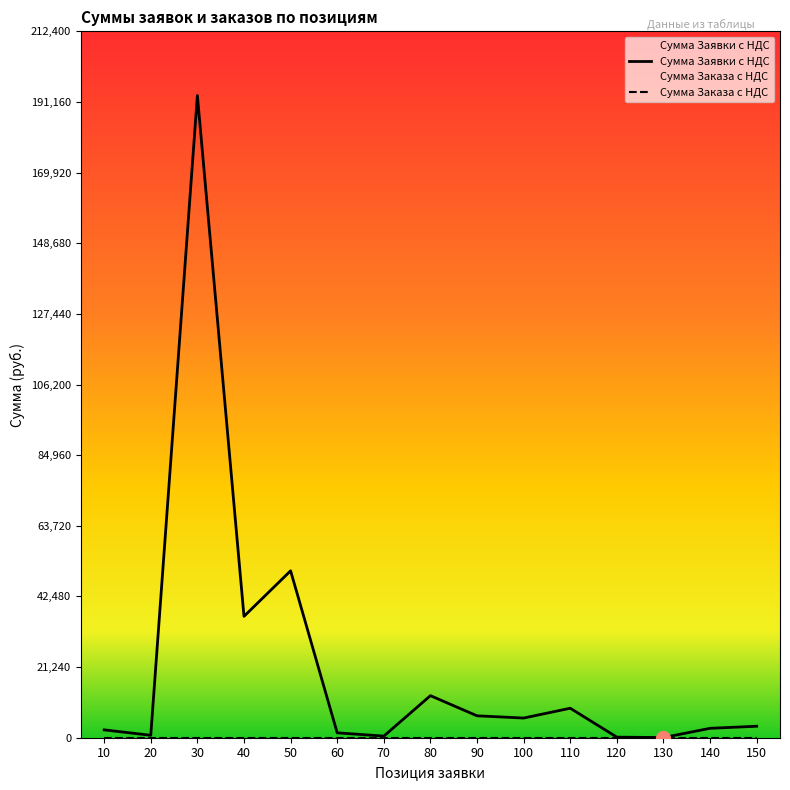

Reading left to right, extract all data points from this chart.

10=2360.0	20=732.8	30=193091.0	40=36498.1	50=50188.6	60=1471.2	70=486.8	80=12648.1	90=6584.8	100=5918.9	110=8860.7	120=169.8	130=55.3	140=2827.6	150=3452.7